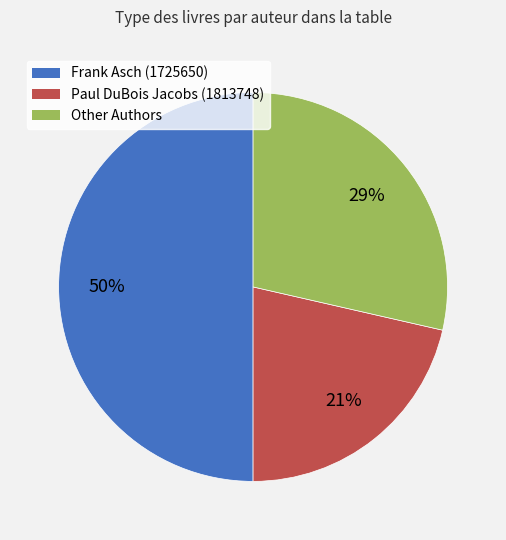

Count the number of slices in the pie.

3